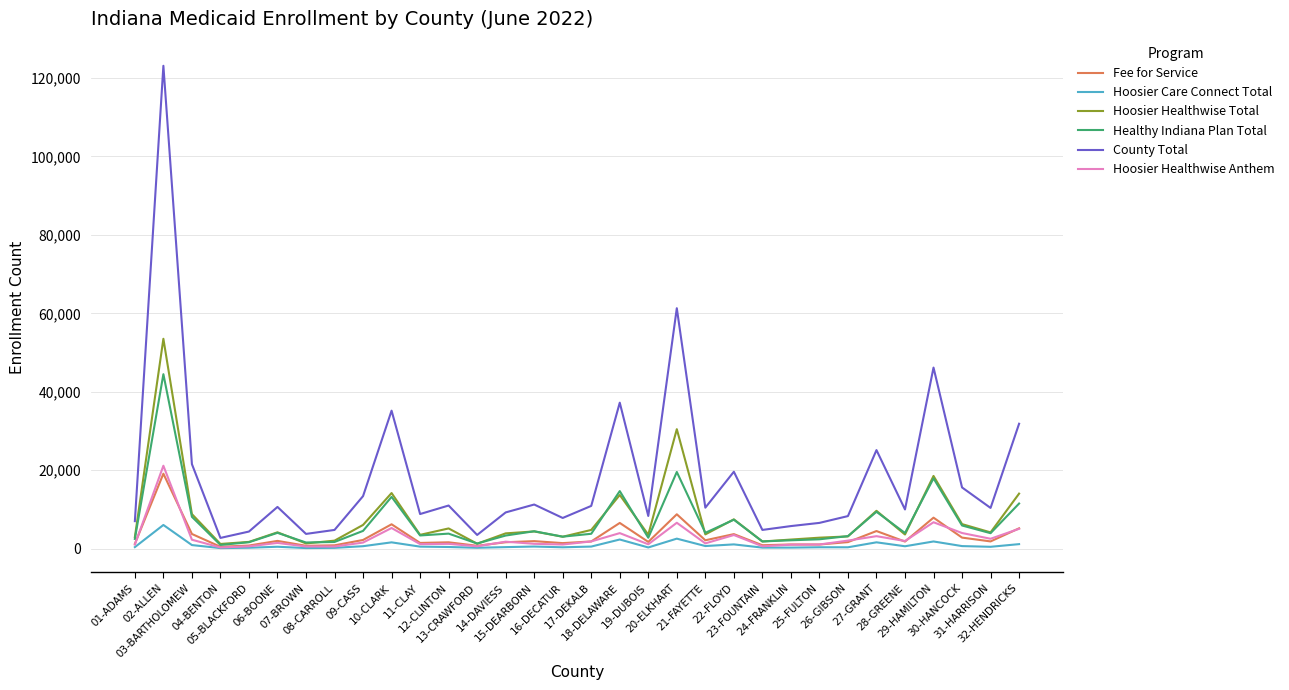

What position from the right is 28-GREENE?

5